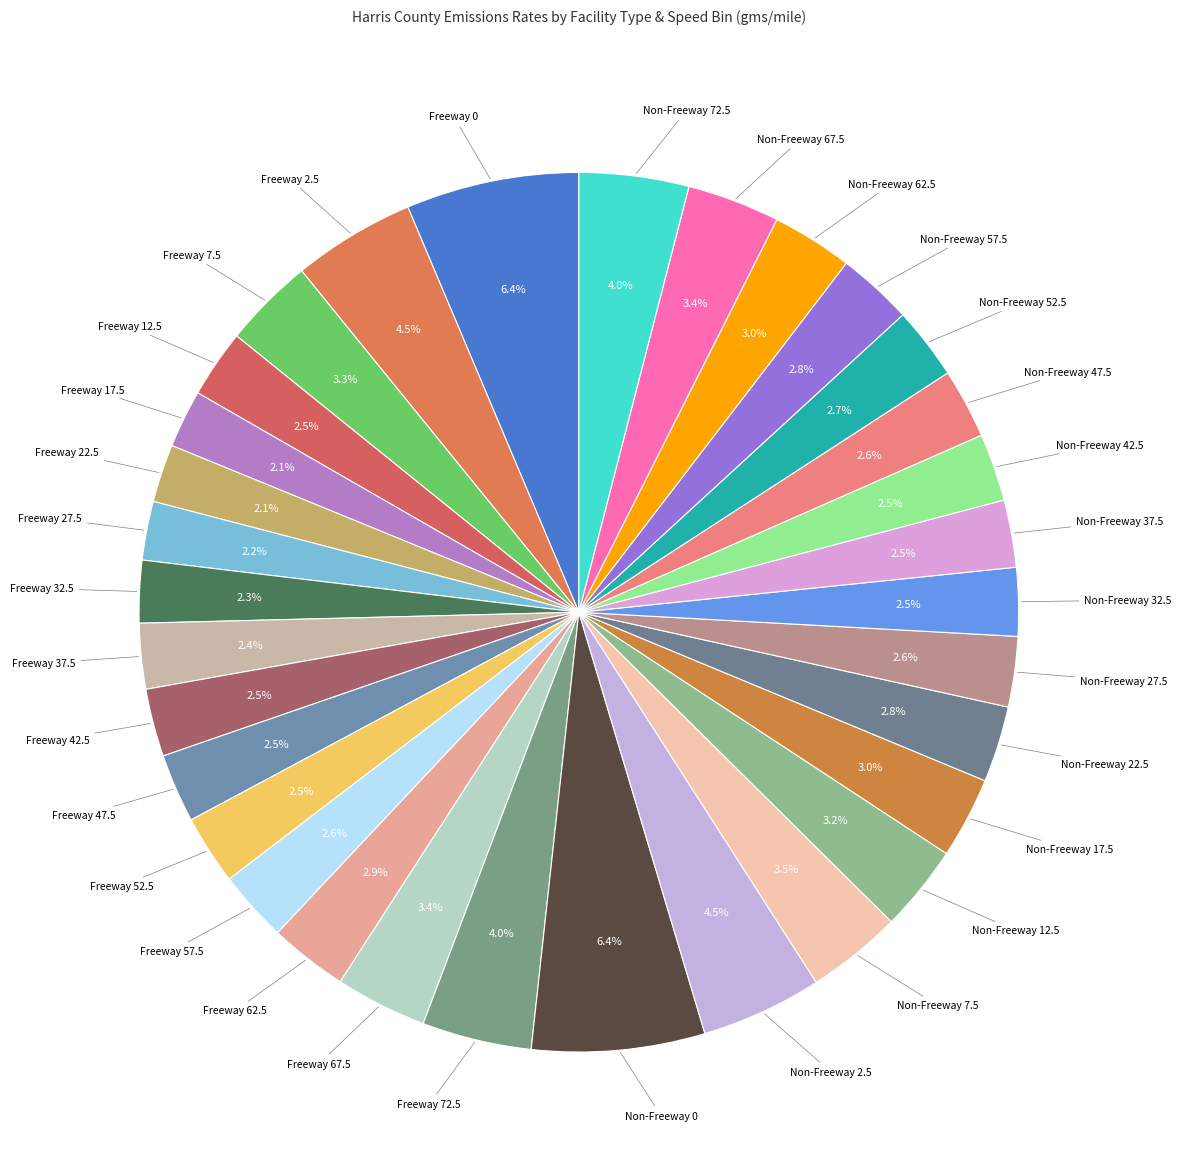

How many slices are in this pie chart?

32